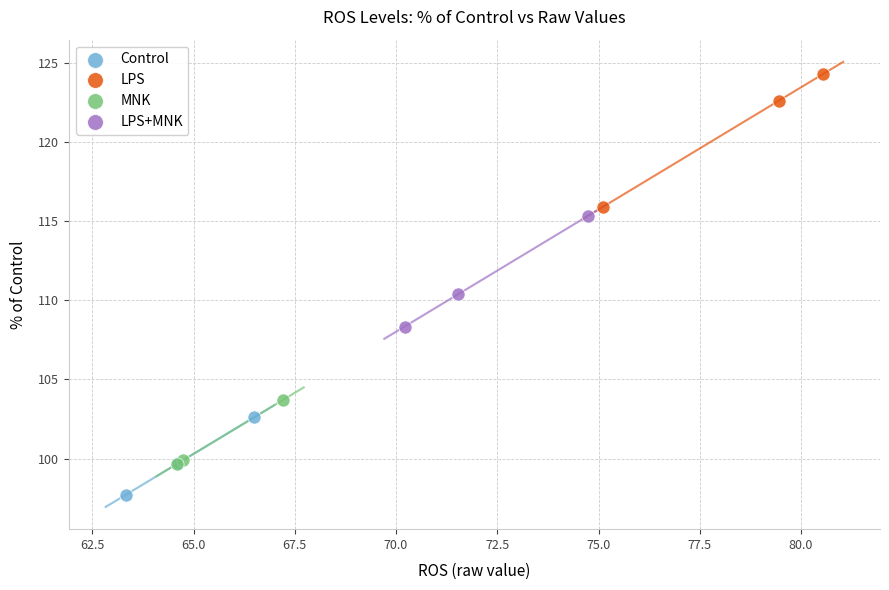

Which series reaches the minimum Y coordinate?

Control